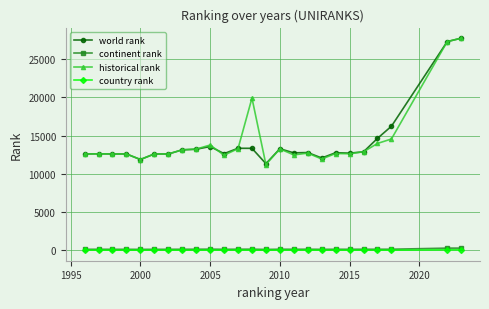

At how many categories does at least one series exceed 19078?

3